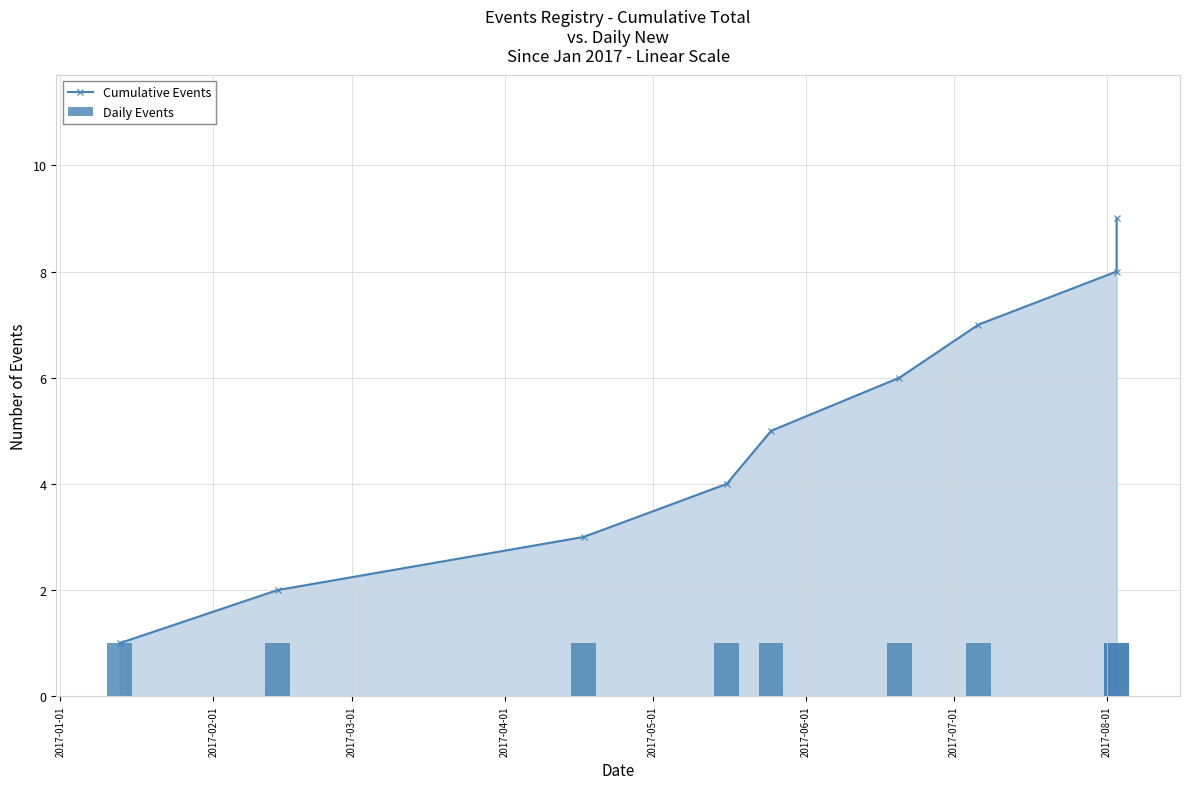

Which series has the widest spread of values?

Cumulative Events